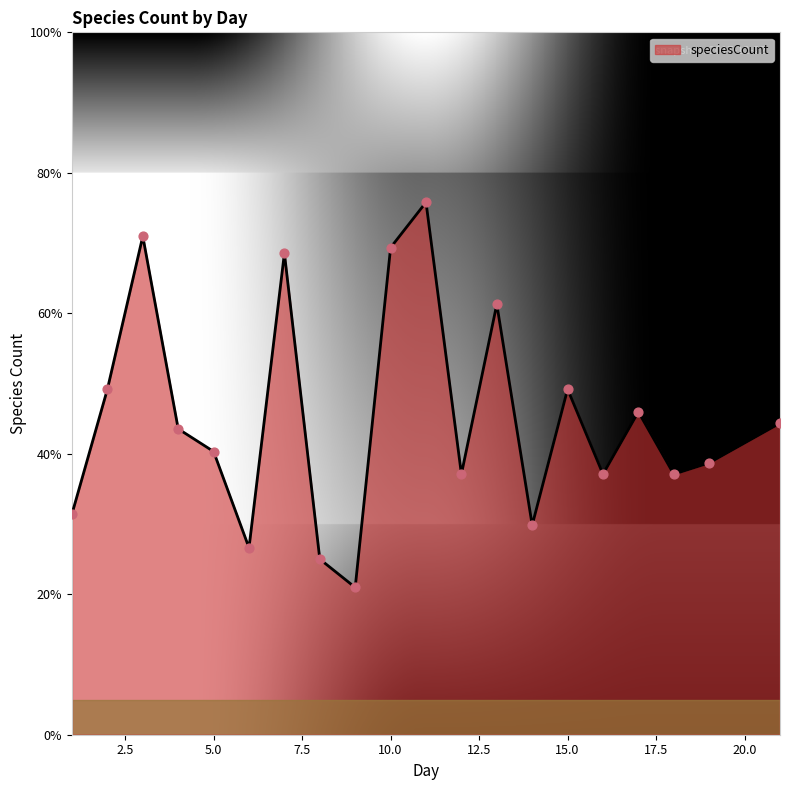

What is the difference between the maximum and minimum values?

54.8